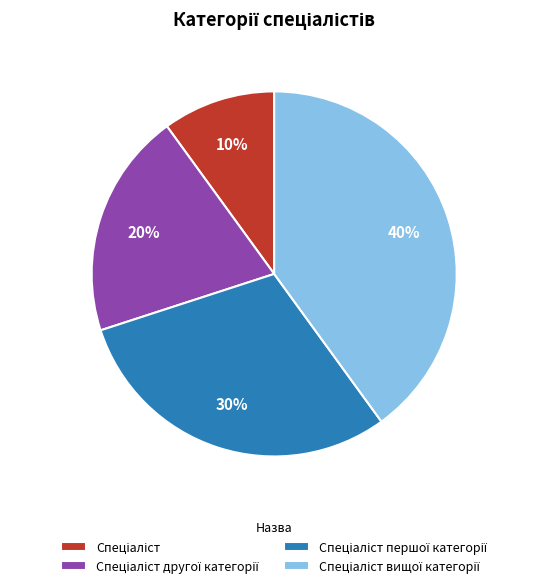

To the nearest percent, what is the average slice percentage?

25%